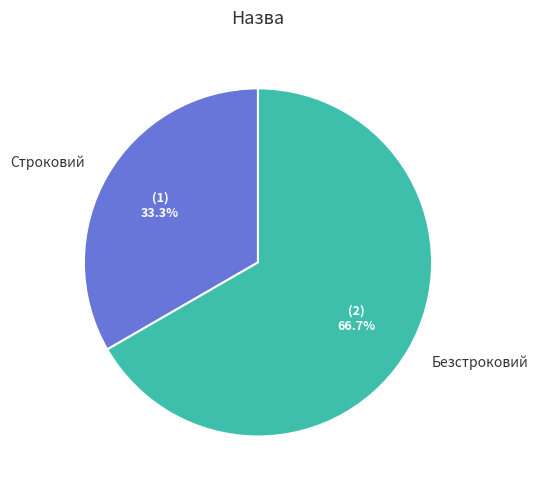

Does Строковий account for over 50% of the chart?

No